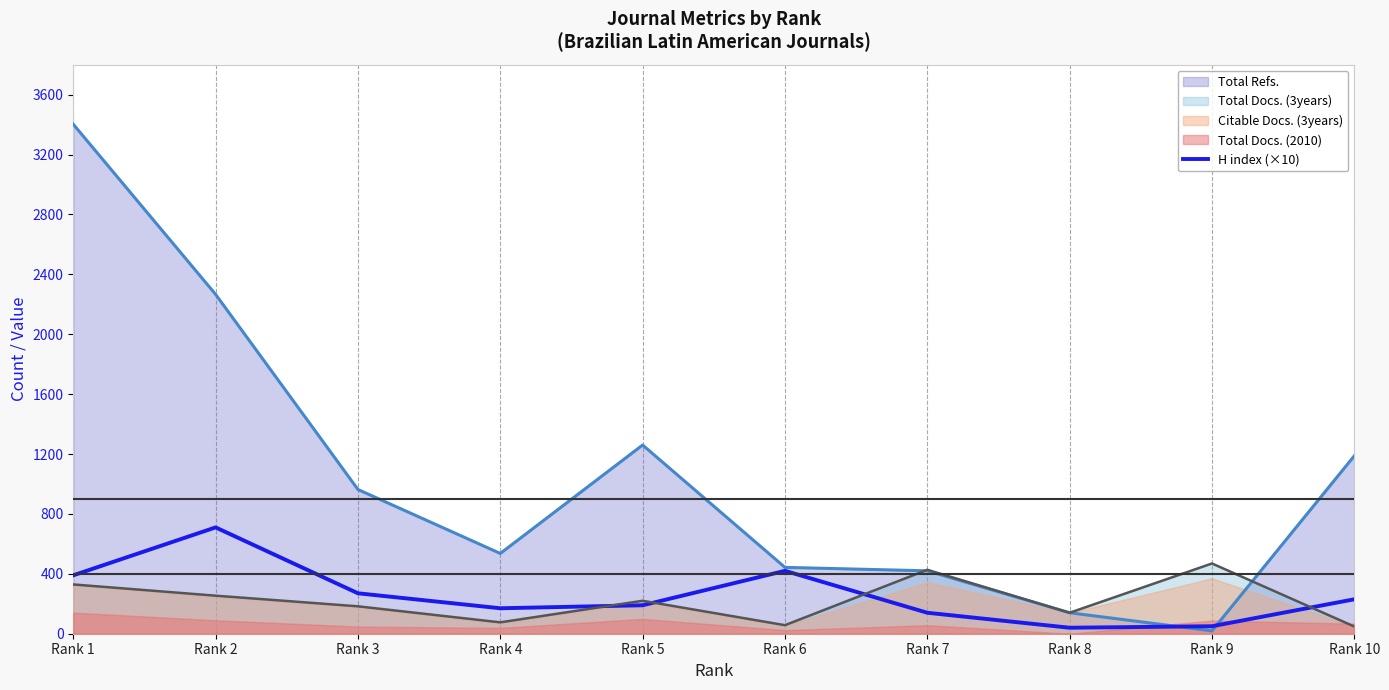

Reading left to right, what are all the values shown in this chart?

Rank 1=390	Rank 2=710	Rank 3=270	Rank 4=170	Rank 5=190	Rank 6=420	Rank 7=140	Rank 8=40	Rank 9=50	Rank 10=230